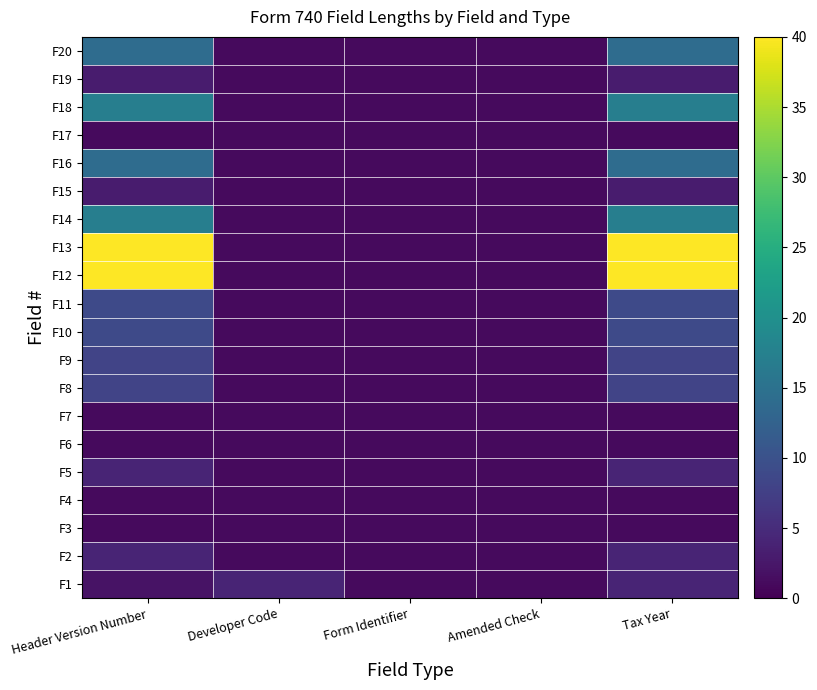

Which label corresponds to the largest value in the chart?

Header Version Number